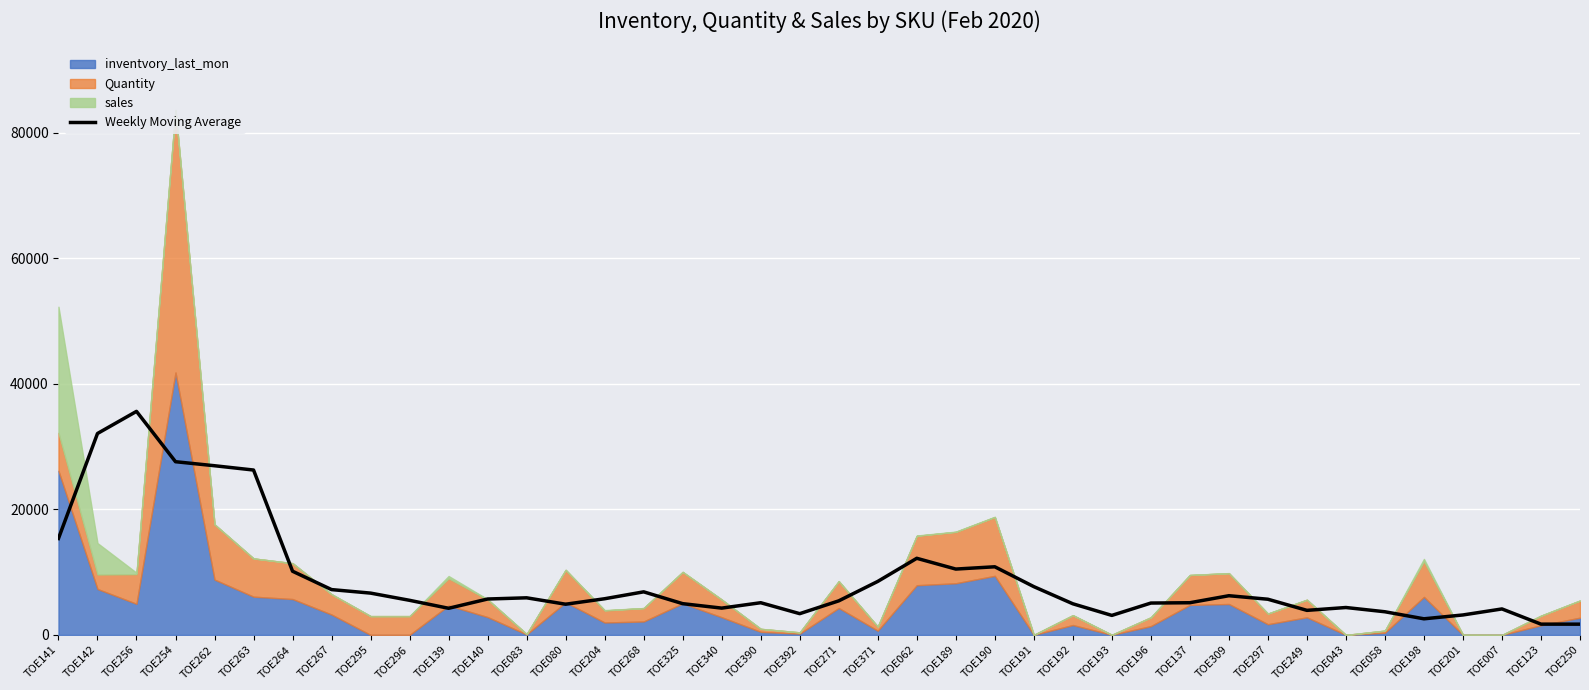

How many interior local peaks (higher than both neighbors) does the data have?

9